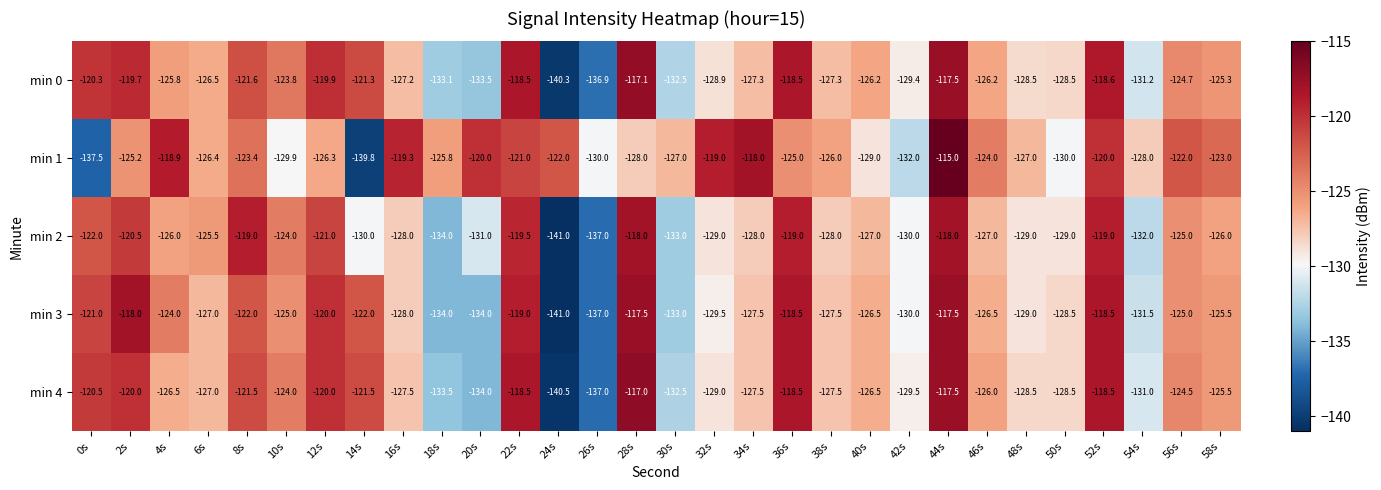

What is the average value of the min 0 series?

-125.9